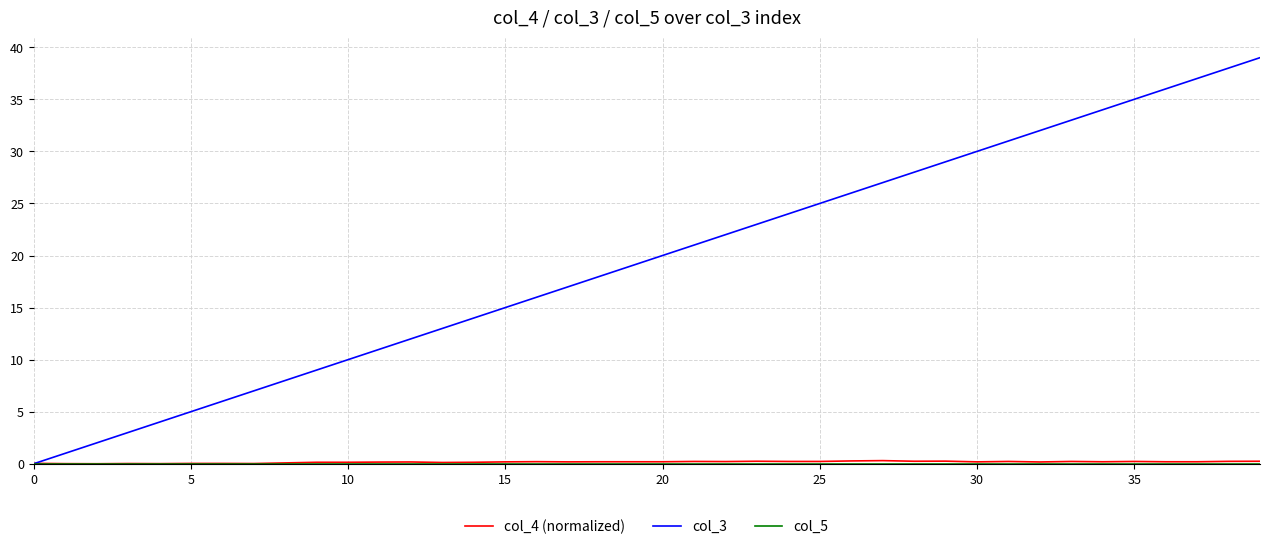

Which series has the largest range (max minus min)?

col_3